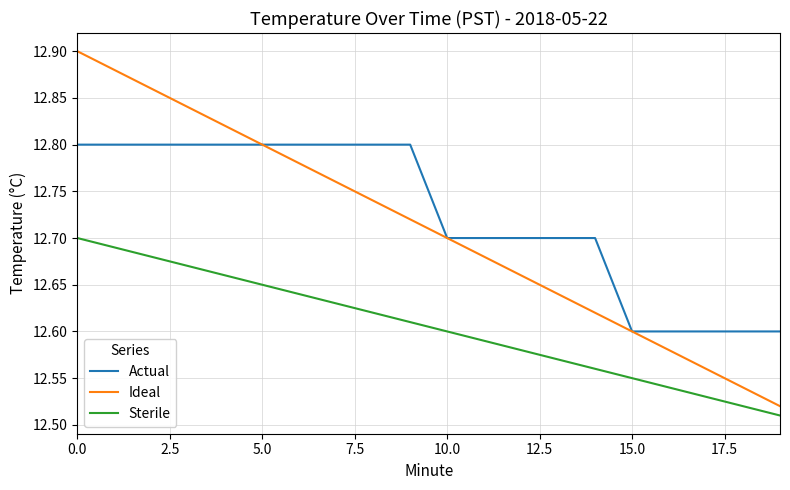

What are all the series names shown in the legend?

Actual, Ideal, Sterile